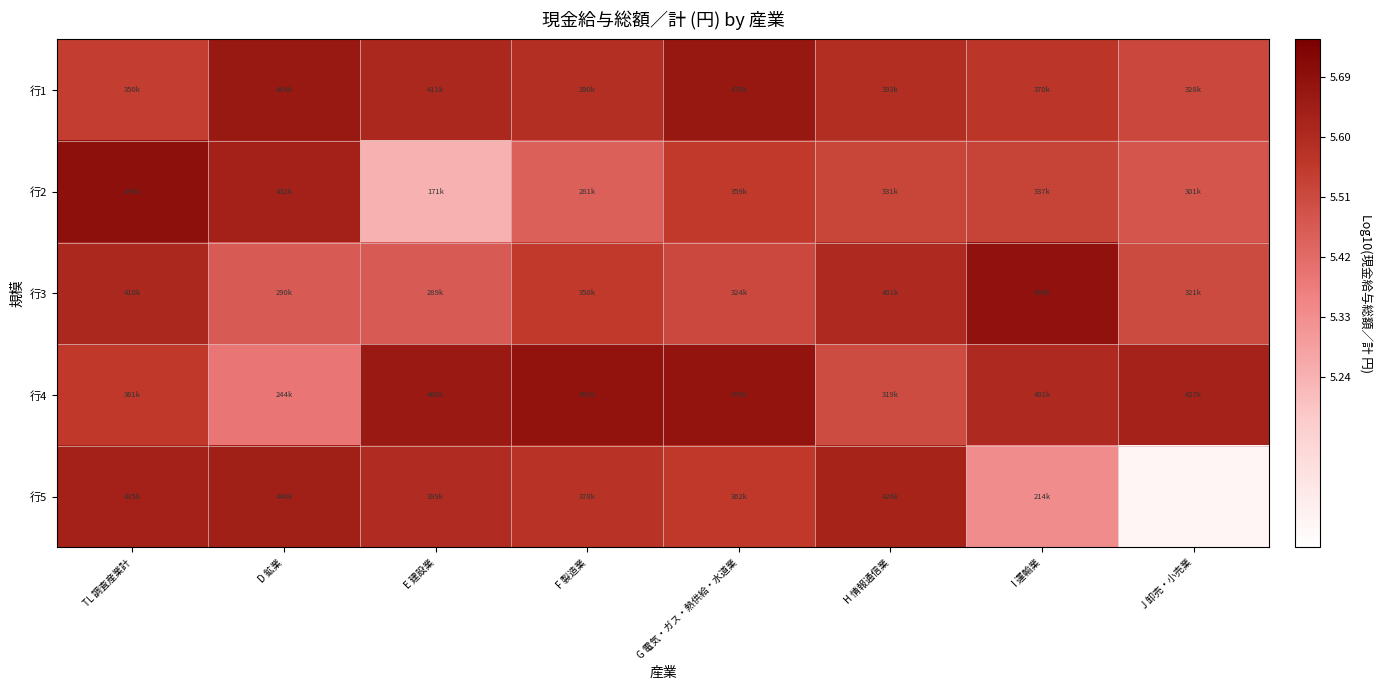

The value of 行1 at TL 調査産業計 is 5.5. True or false?

True